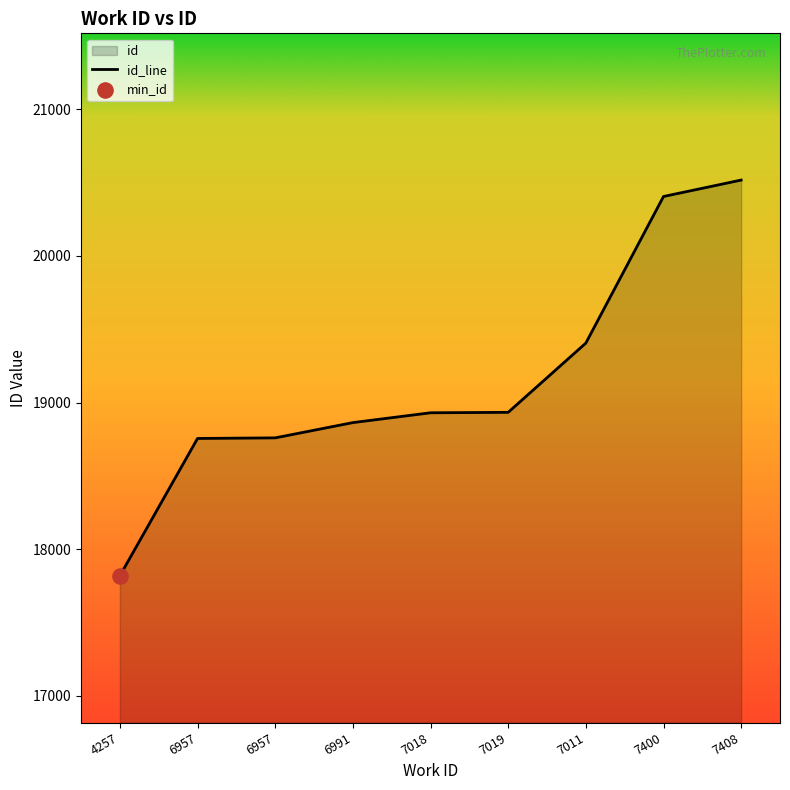

What is the change in value from 6957 to 7400?

+1649